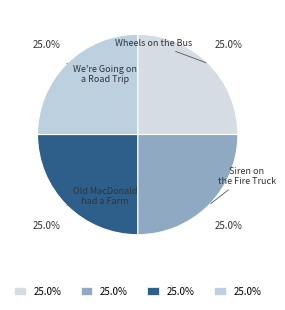

To the nearest percent, what is the combined percentage of Wheels on the Bus and Old MacDonald had a Farm?

50%